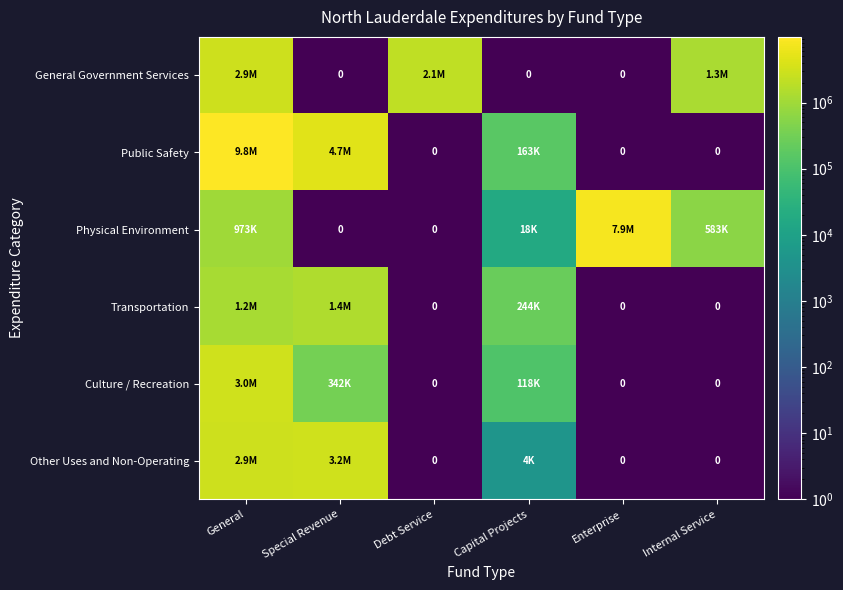

Which category has the lowest value in the Transportation series?

Debt Service